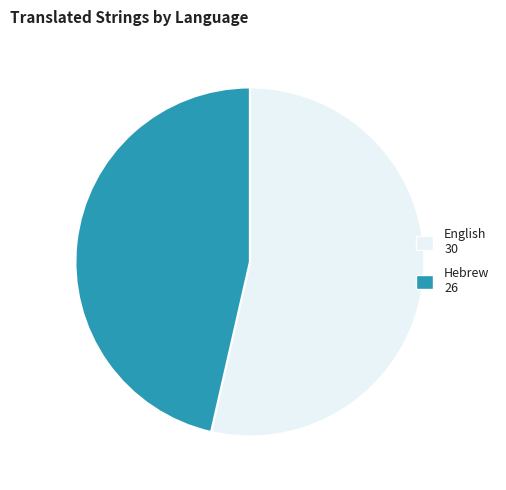

What is the ratio of the value at English to the value at Hebrew?

1.2